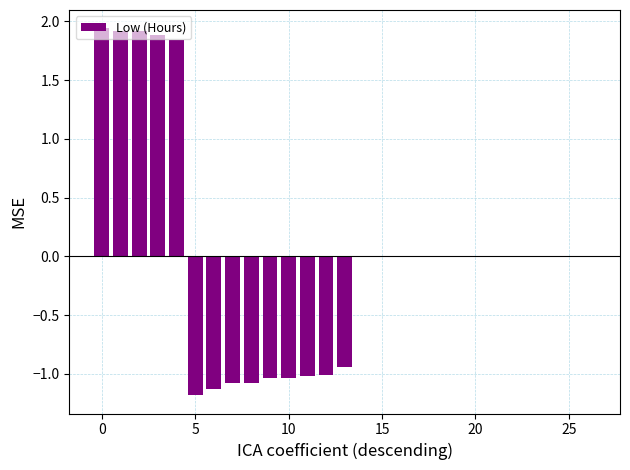

The value at 15 is 0.0. True or false?

True